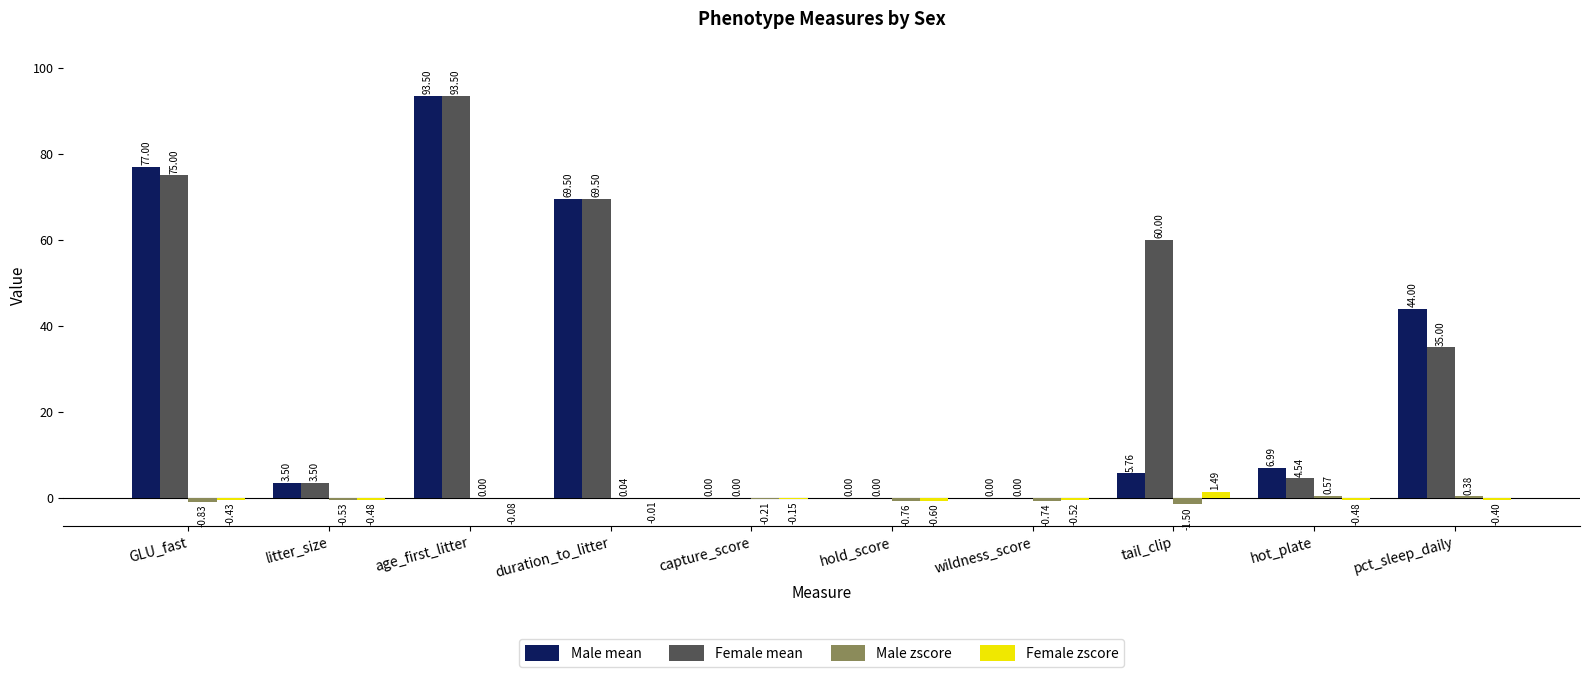

What is the greatest value displayed?

93.5